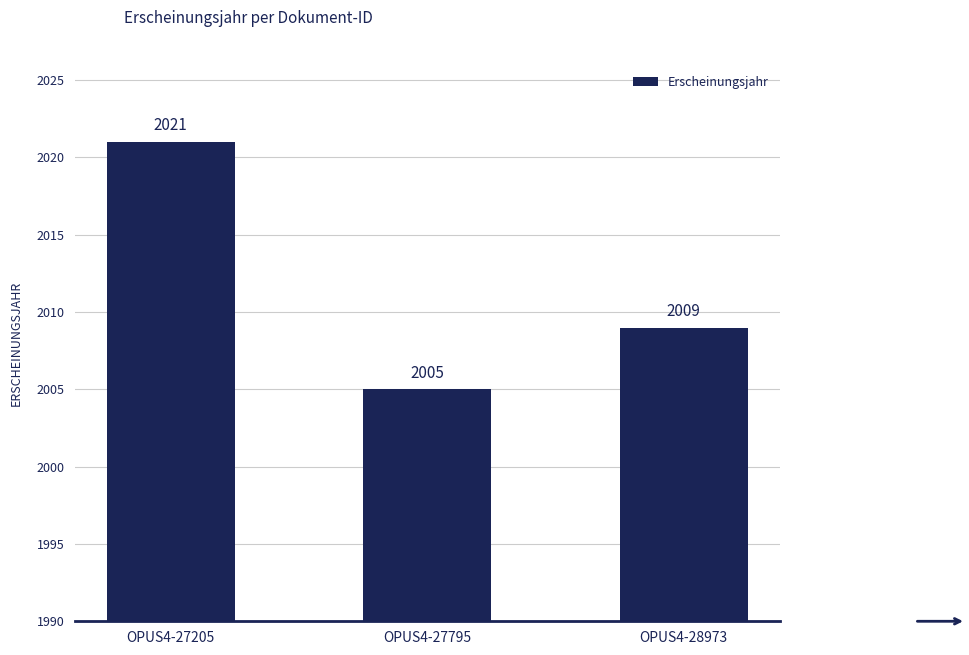

How many values are below 2009?

1